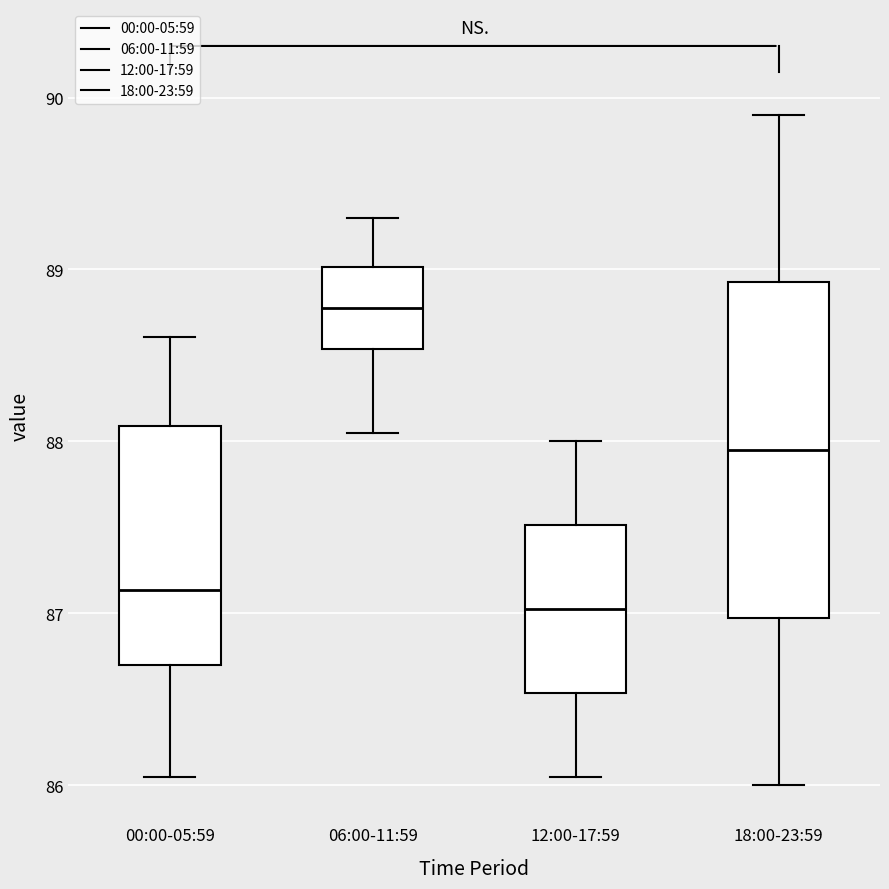

Reading left to right, read every box against the y-axis: the position of its median line, the range the box covers, and the ends of its whiskers. The values are not printed on the chart, so give them approximately, as read against the axis.

00:00-05:59: median 87.1, box 86.7 to 88.1, whiskers 86.1 to 88.6
06:00-11:59: median 88.8, box 88.5 to 89.0, whiskers 88.1 to 89.3
12:00-17:59: median 87.0, box 86.5 to 87.5, whiskers 86.1 to 88.0
18:00-23:59: median 88.0, box 87.0 to 88.9, whiskers 86.0 to 89.9